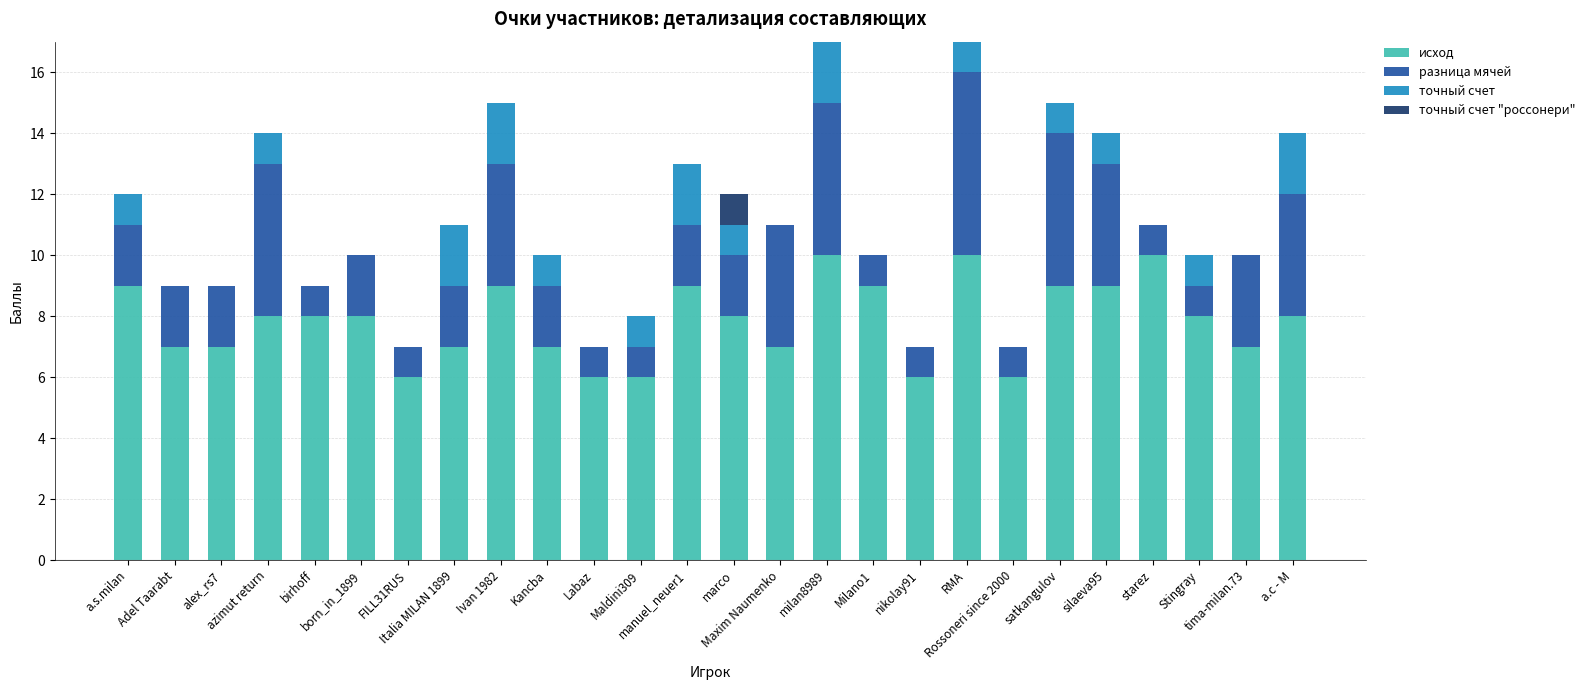

What is the highest value of the исход series?

10